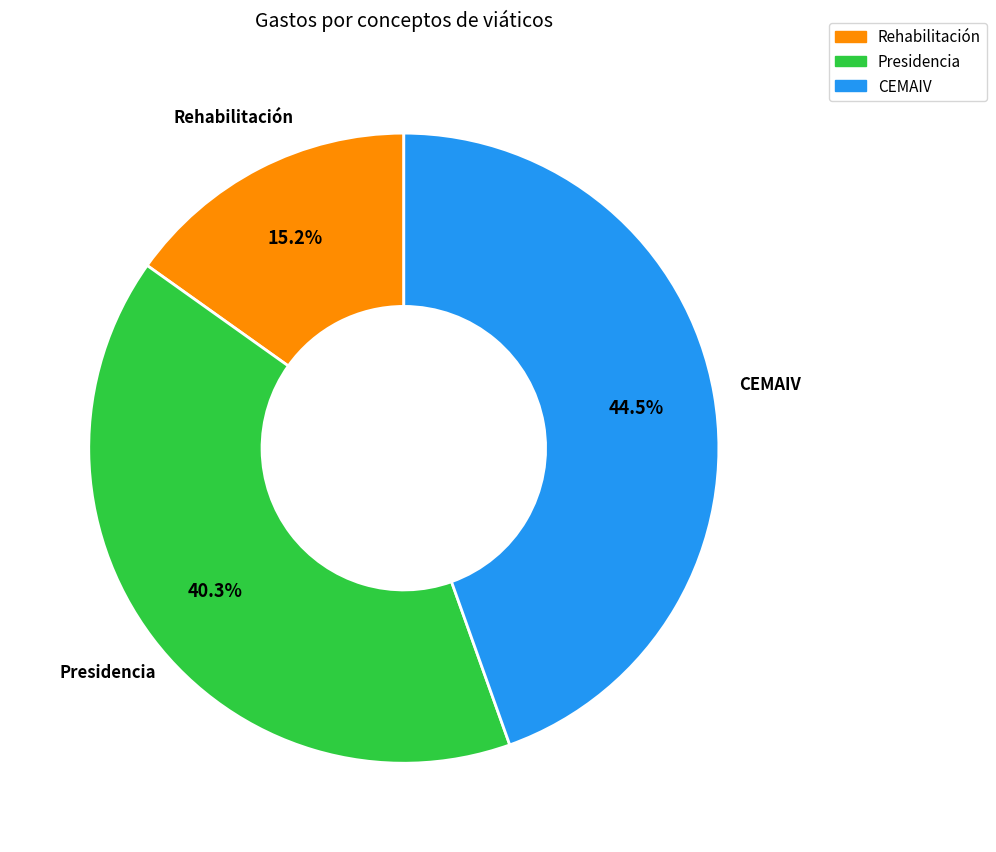

Is there a majority slice in this chart?

No